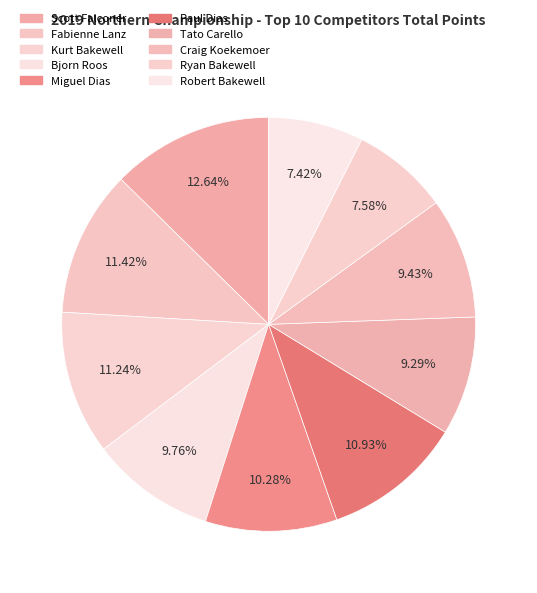

Which category has the smallest portion of the pie?

Robert Bakewell